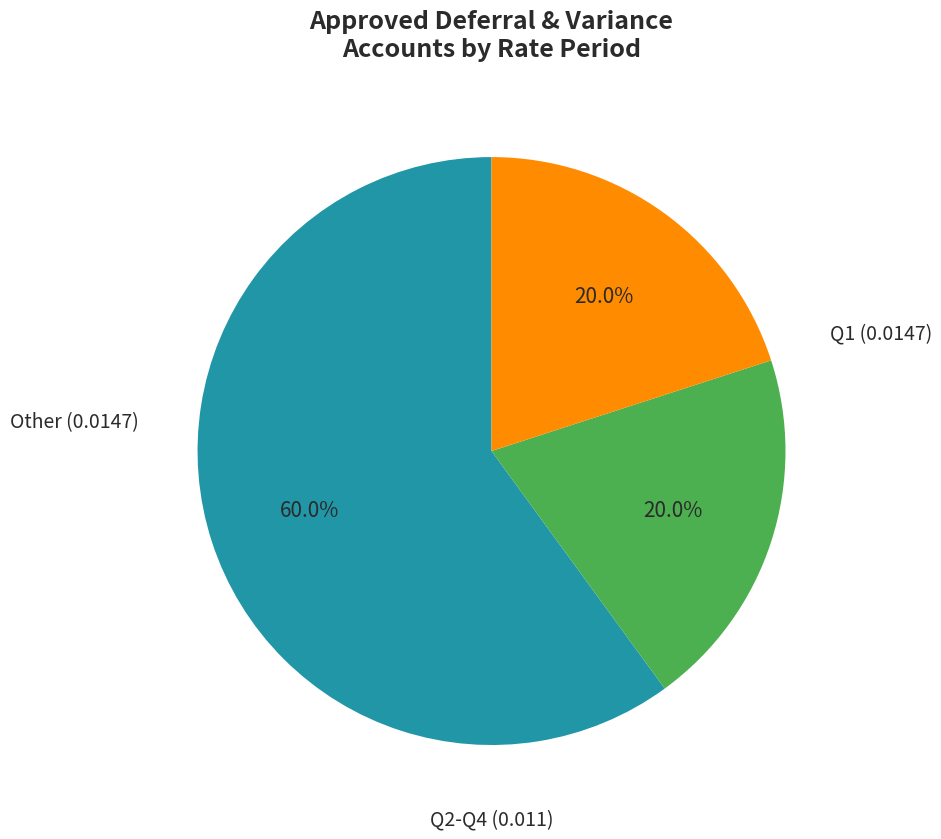

Is there any slice that represents more than half of the pie?

Yes